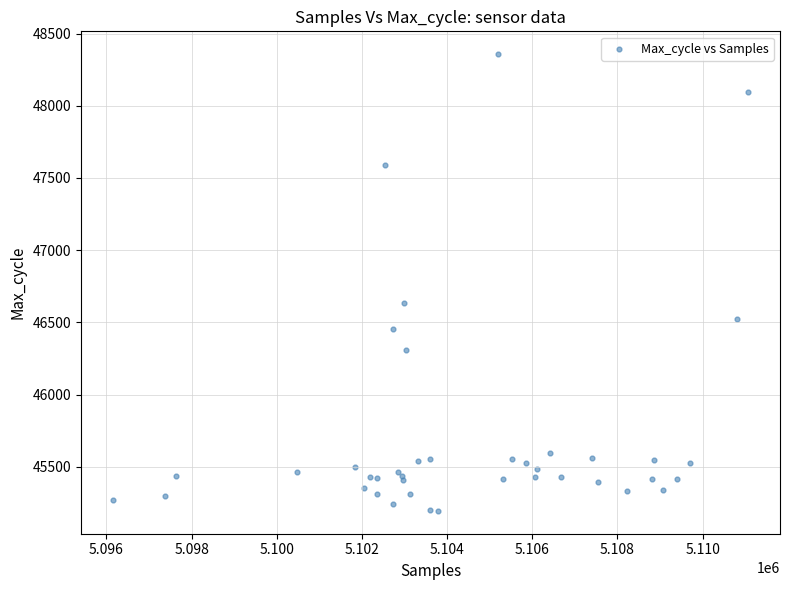

What Y value in the scatter plot is closest to 46775?

46633